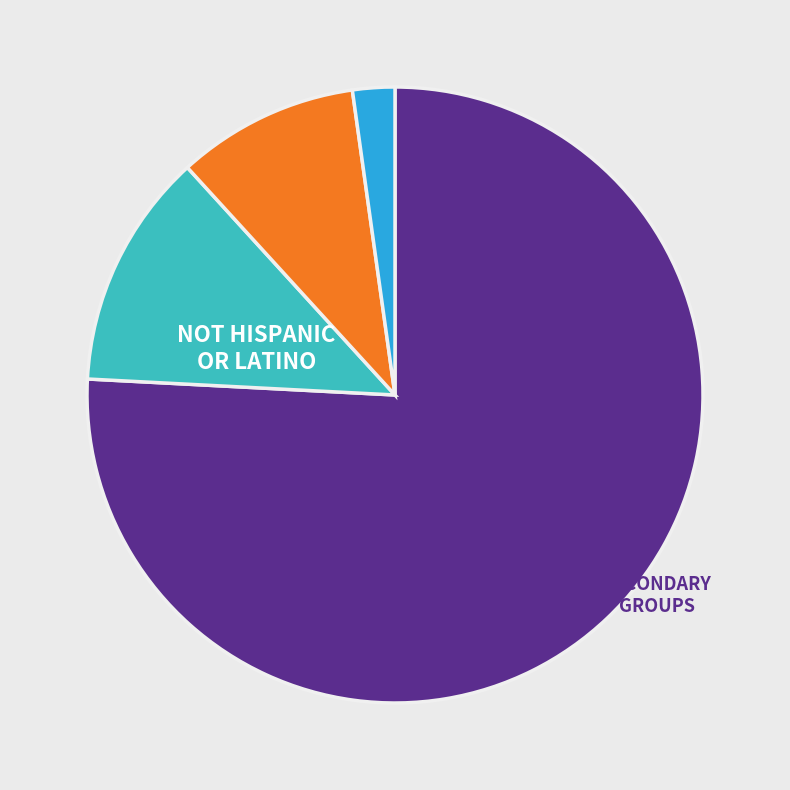

Is there a majority slice in this chart?

Yes